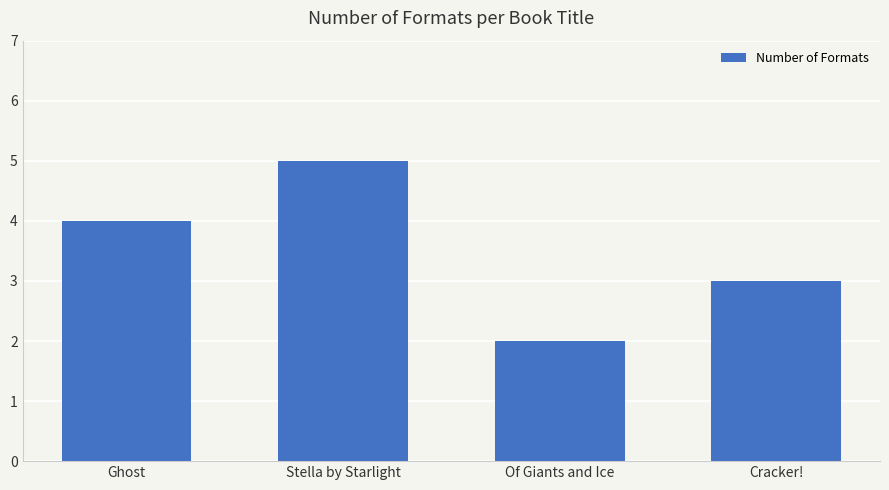

What is the minimum value shown in the chart?

2